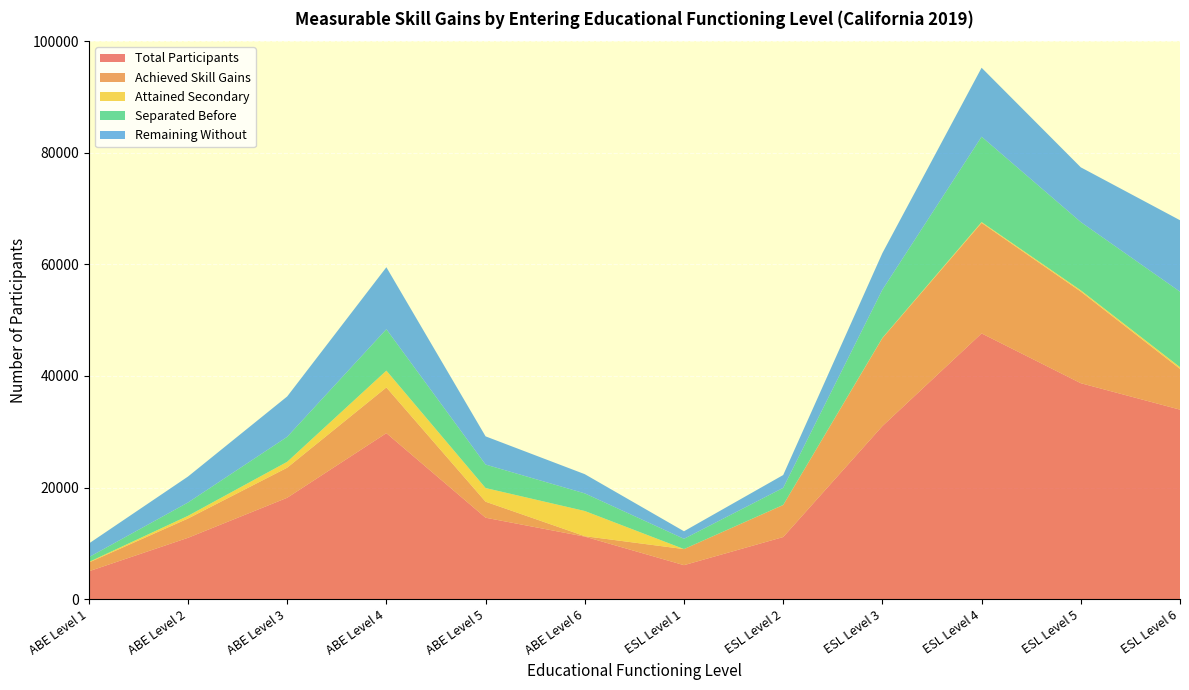

Reading left to right, what are all the values shown in this chart?

Total Participants: 4977	10985	18166	29753	14589	11198	6080	11122	31019	47637	38709	33966
Achieved Skill Gains: 1569	3453	5391	8195	2871	81	2882	5744	15768	19820	16430	7315
Attained Secondary: 100	486	1057	3015	2451	4516	6	13	51	147	224	311
Separated Before: 854	2387	4473	7425	4208	3155	1835	3062	8632	15302	12238	13525
Remaining Without: 2450	4657	7242	11114	5058	3446	1357	2303	6568	12367	9817	12815